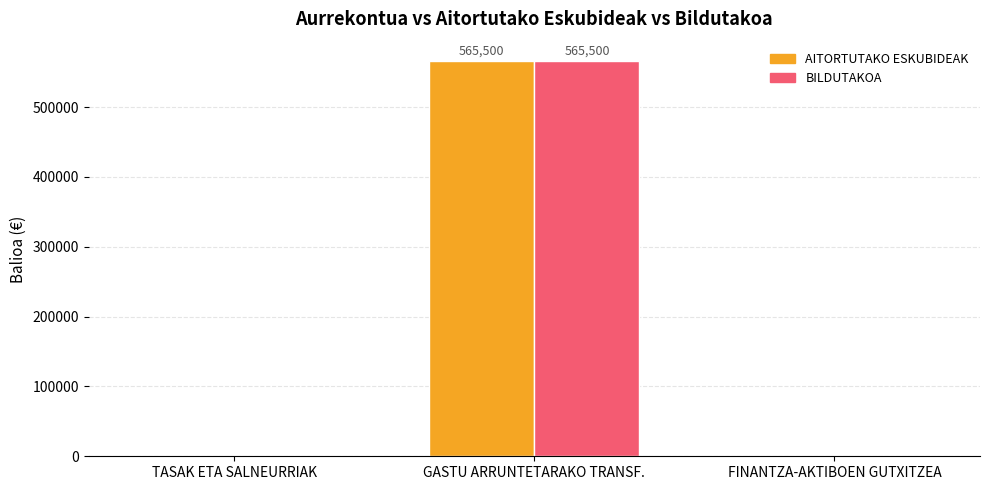

True or false: AITORTUTAKO ESKUBIDEAK has a value of -319026 at TASAK ETA SALNEURRIAK.

False